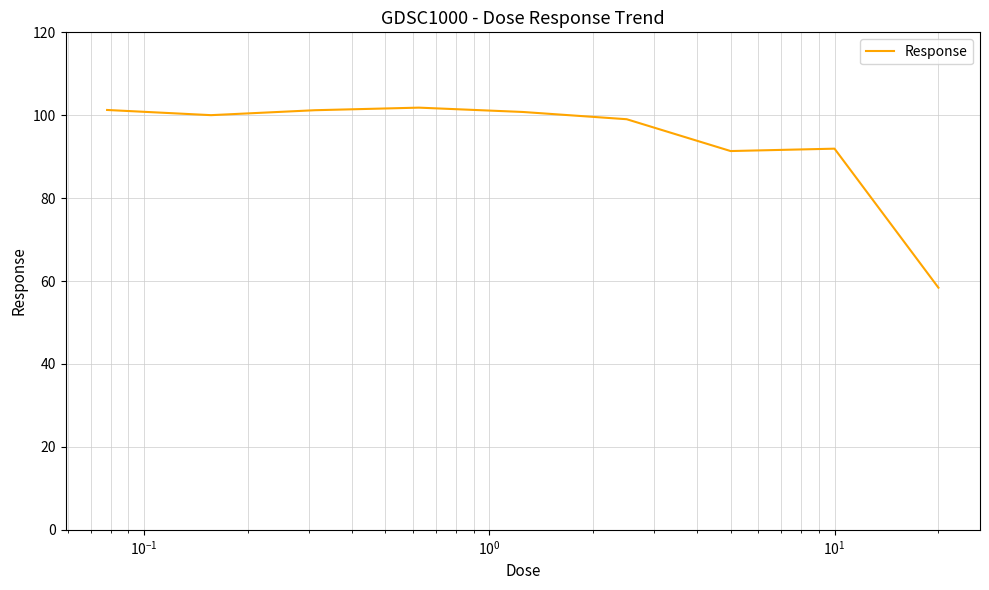

What is the difference between the maximum and minimum values?

43.4